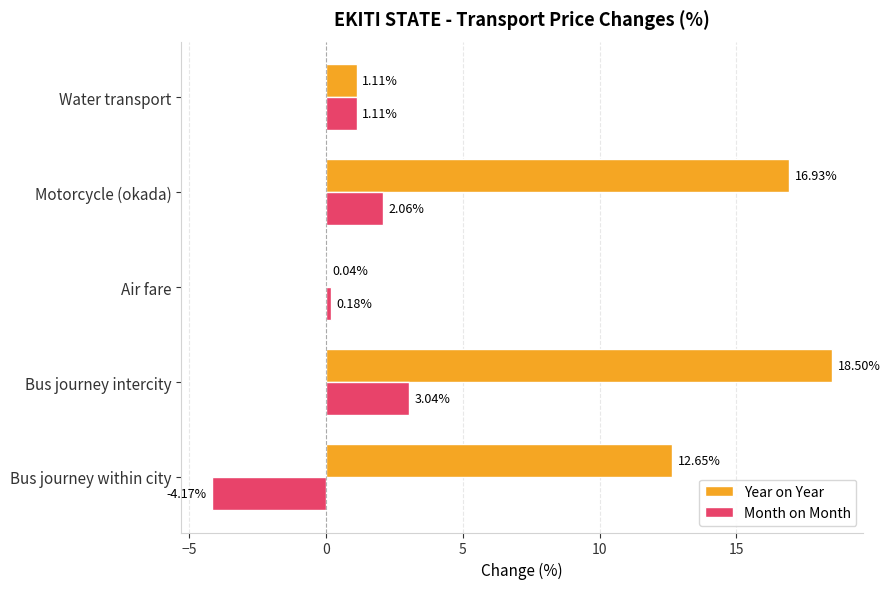

At which category is the sum across all series the highest?

Bus journey intercity